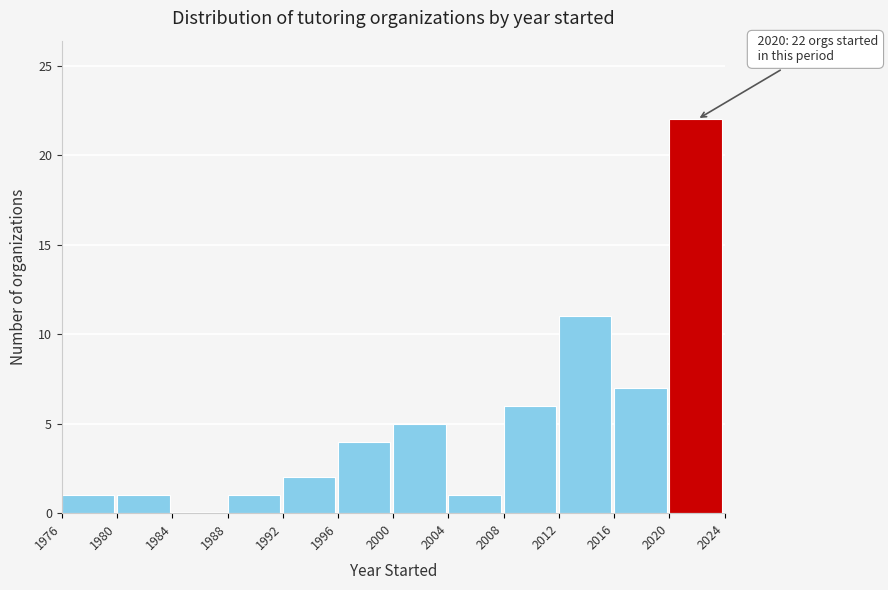

Which range on the x-axis has the tallest bar?

2020 to 2024